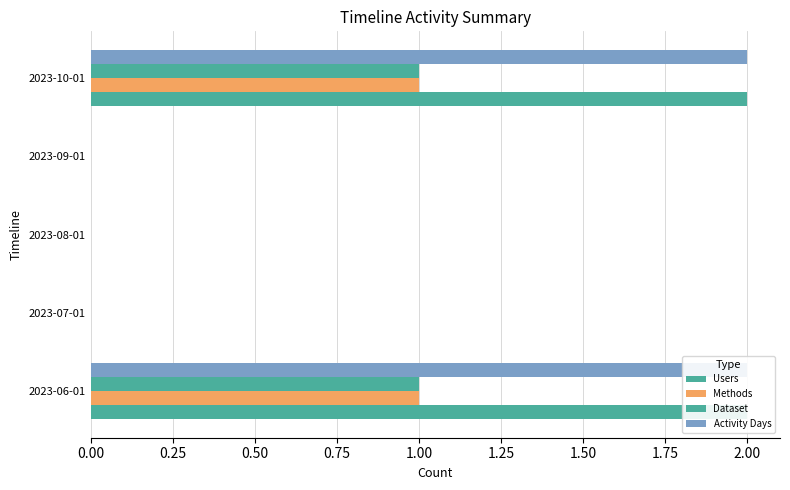

Is the value of Methods at 2023-09-01 greater than the value of Dataset at 2023-07-01?

No